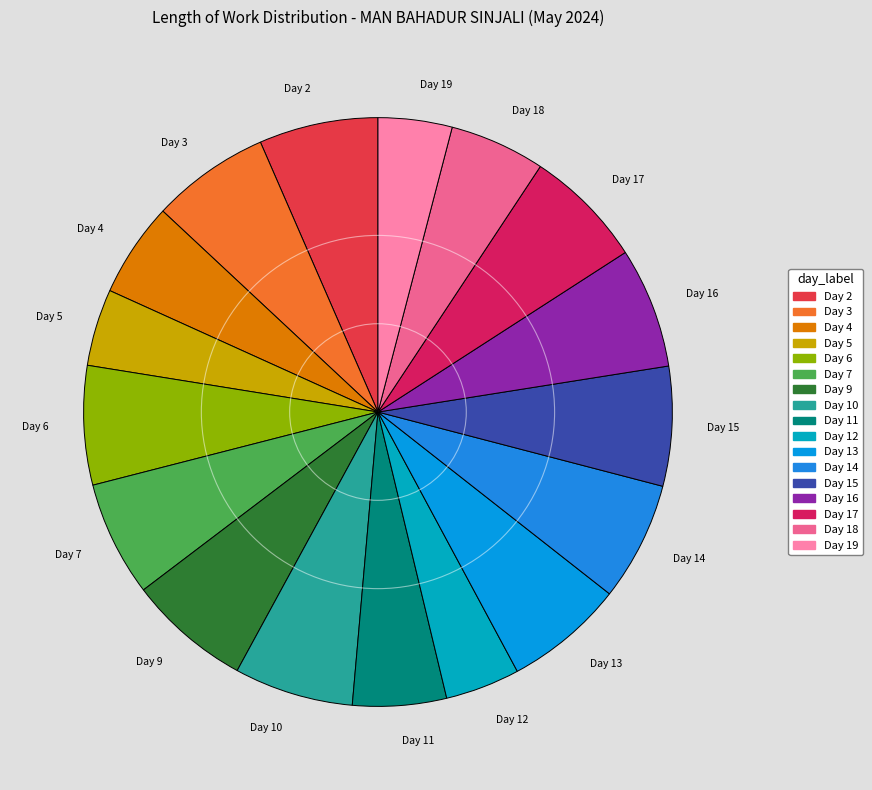

Do Day 7 and Day 16 together represent more than half of the pie?

No